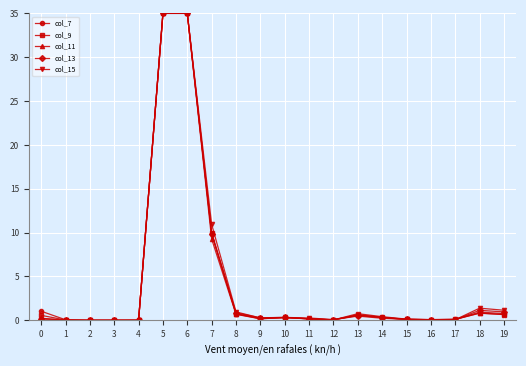

What is the difference between the col_7 values at 7 and 8?

9.1